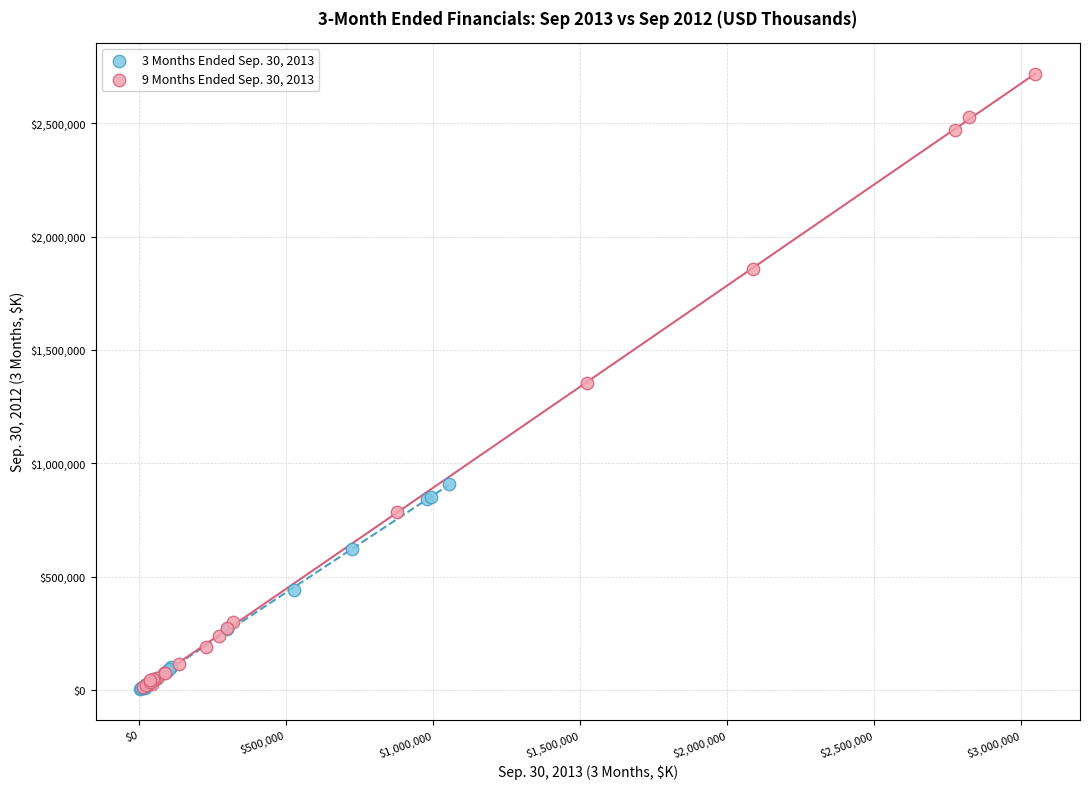

Which series has the largest Y range (max minus min)?

9 Months Ended Sep. 30, 2013